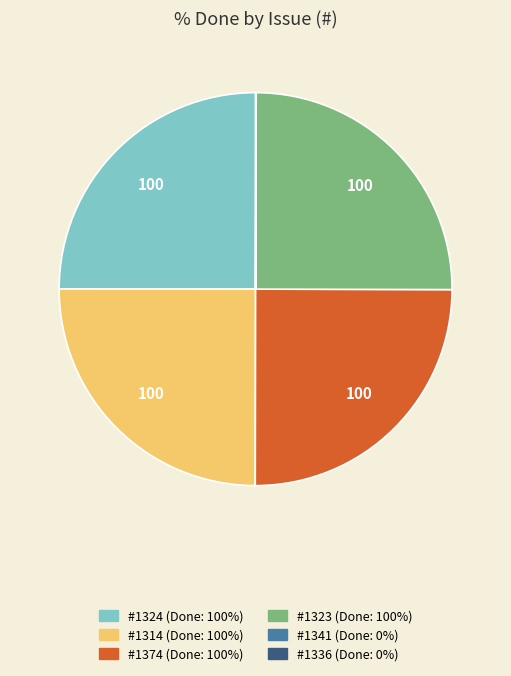

Is there any slice that represents more than half of the pie?

No